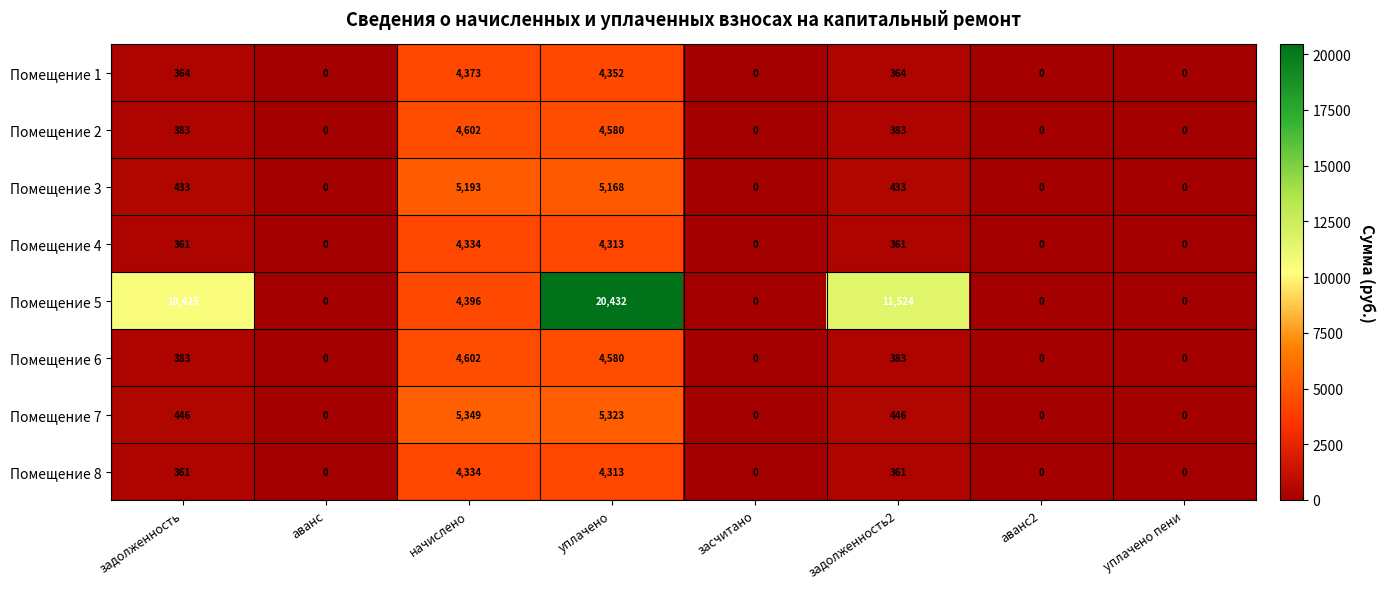

Is it true that Помещение 3 equals 8340 at начислено?

False